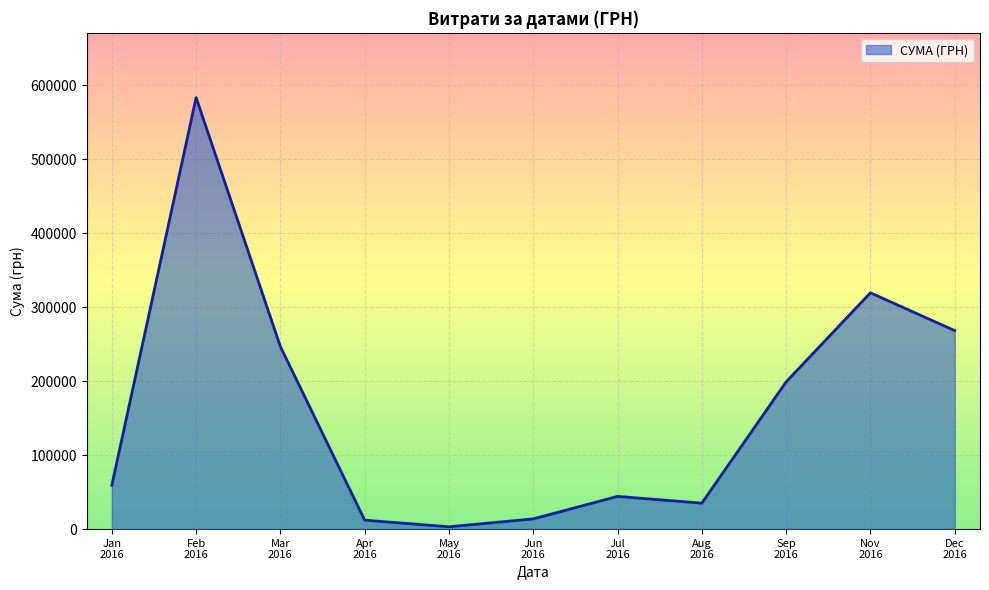

What is the greatest value displayed?

583556.1